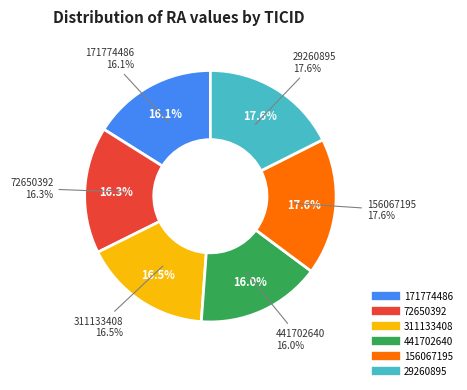

What percentage is the 171774486 slice, to the nearest percent?

16%